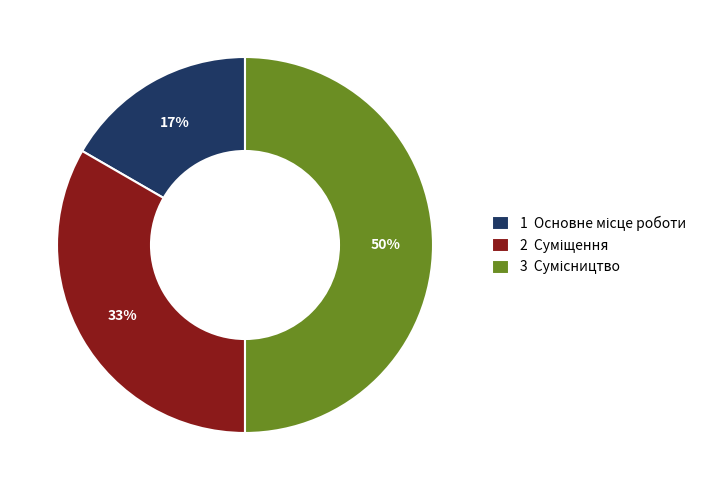

To the nearest percent, what is the difference between the largest and smallest slice percentages?

33%